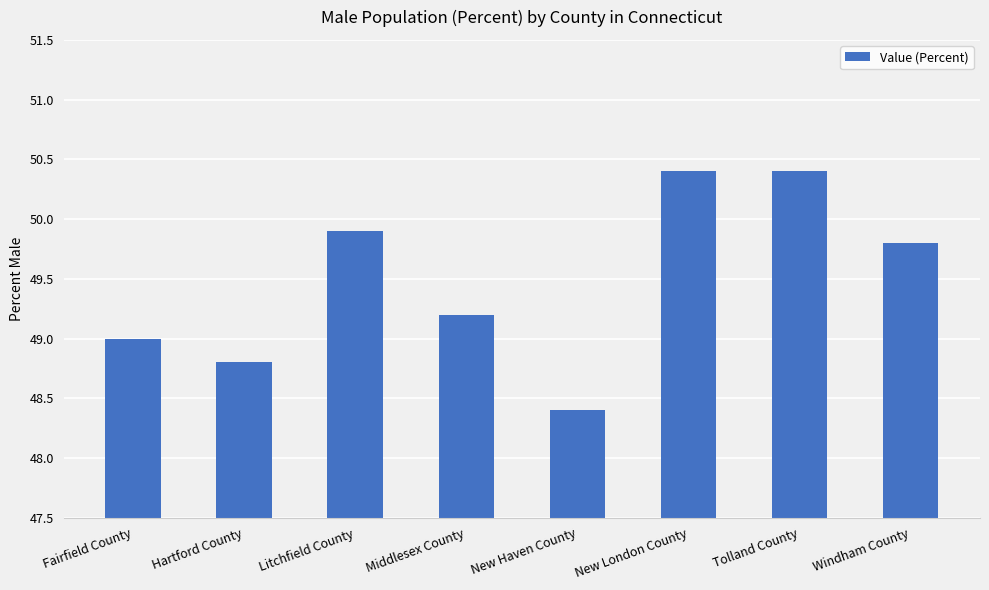

What is the label of the 5th bar from the left?

New Haven County